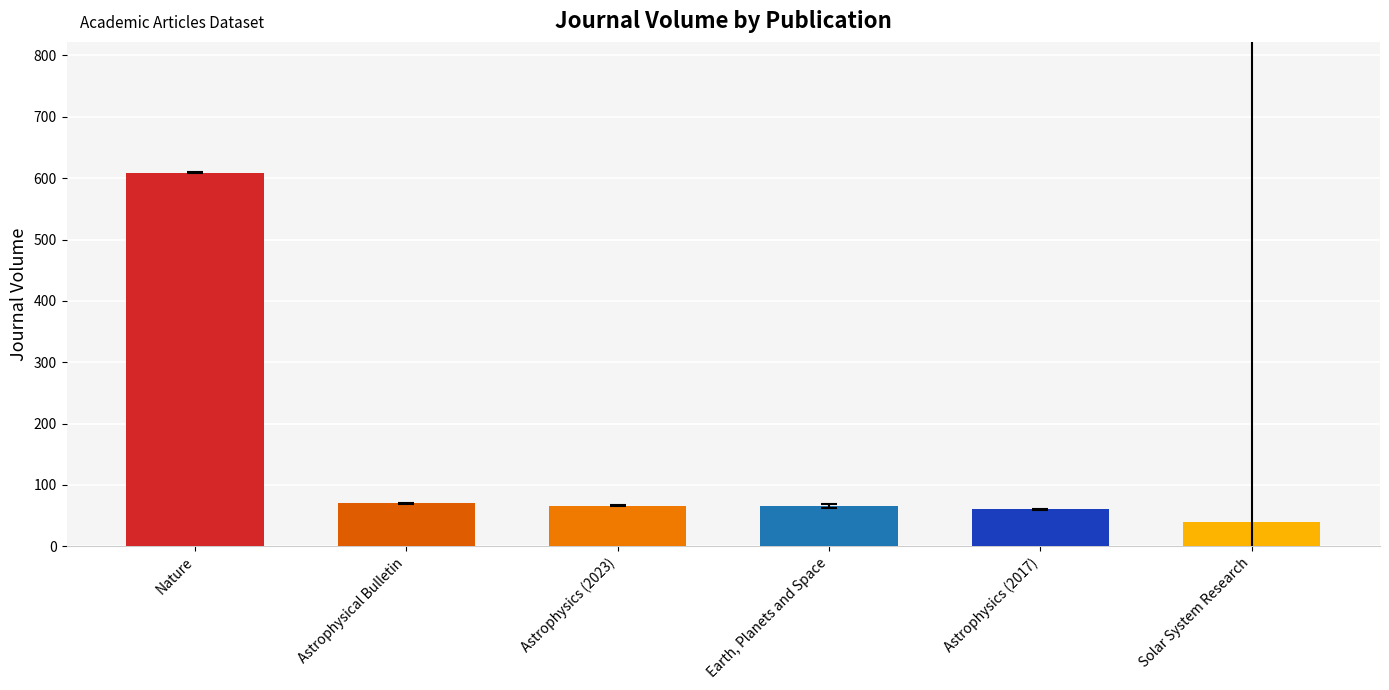

What is the value of the 1st bar from the left?

609